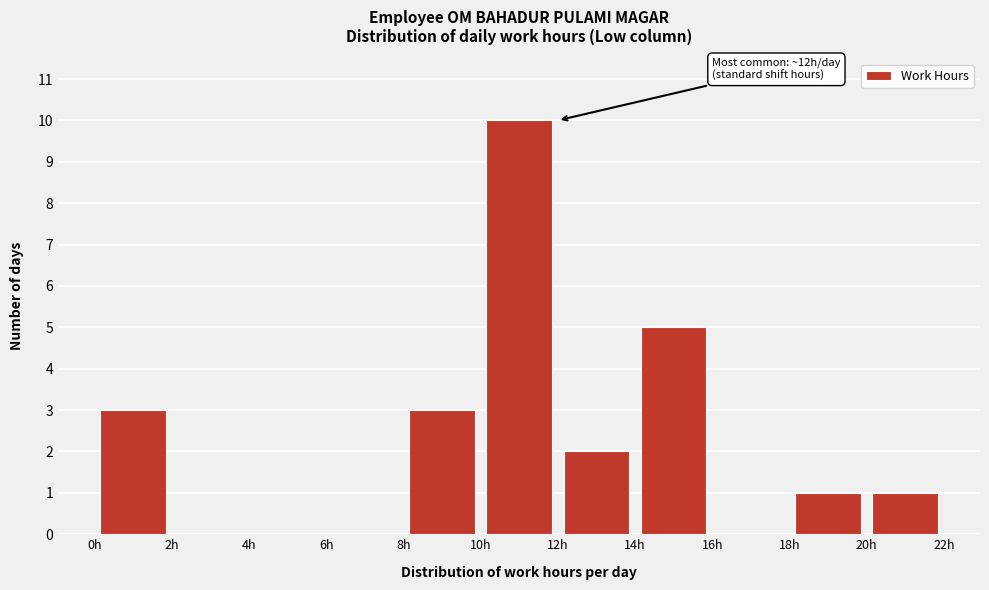

Over which range of the x-axis is the bar tallest?

10 to 12